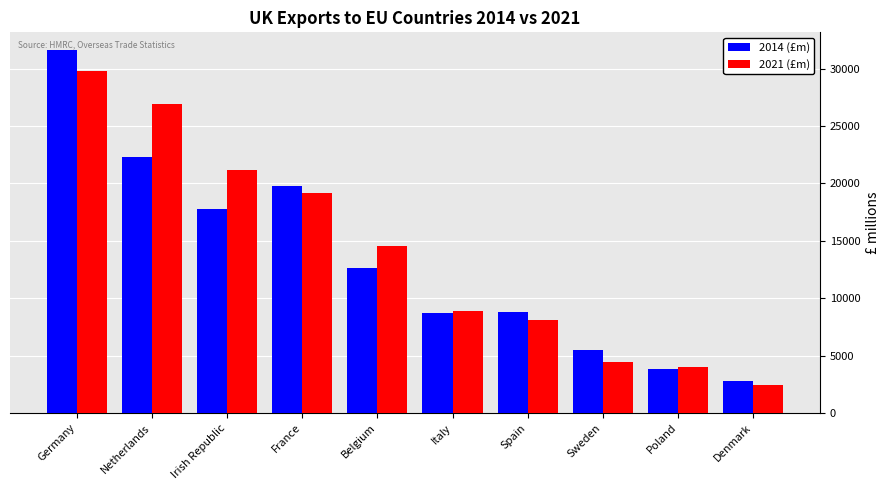

At which category is the sum across all series the highest?

Germany